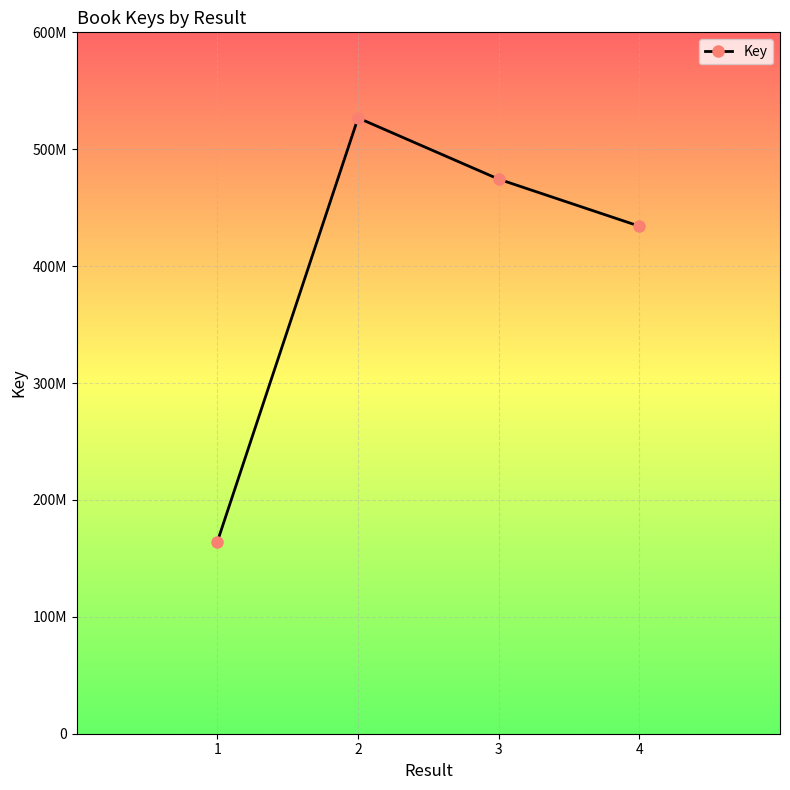

What is the smallest value displayed?

164426658